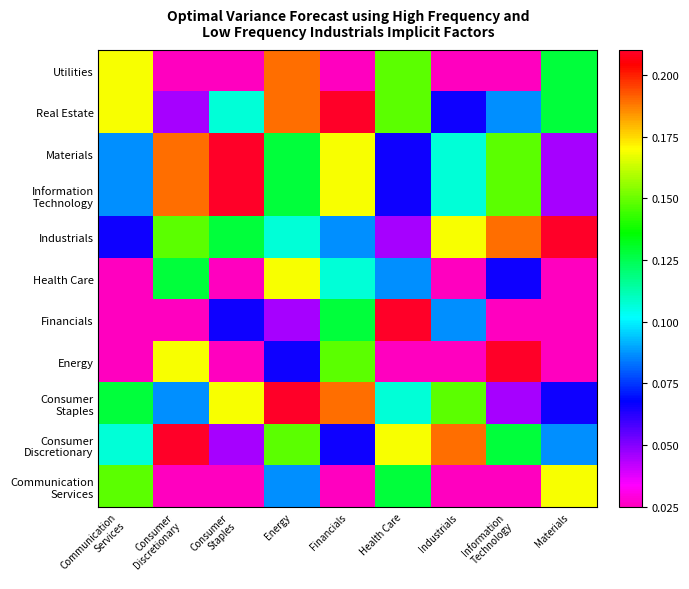

Between Materials and Energy, which is larger?

Energy